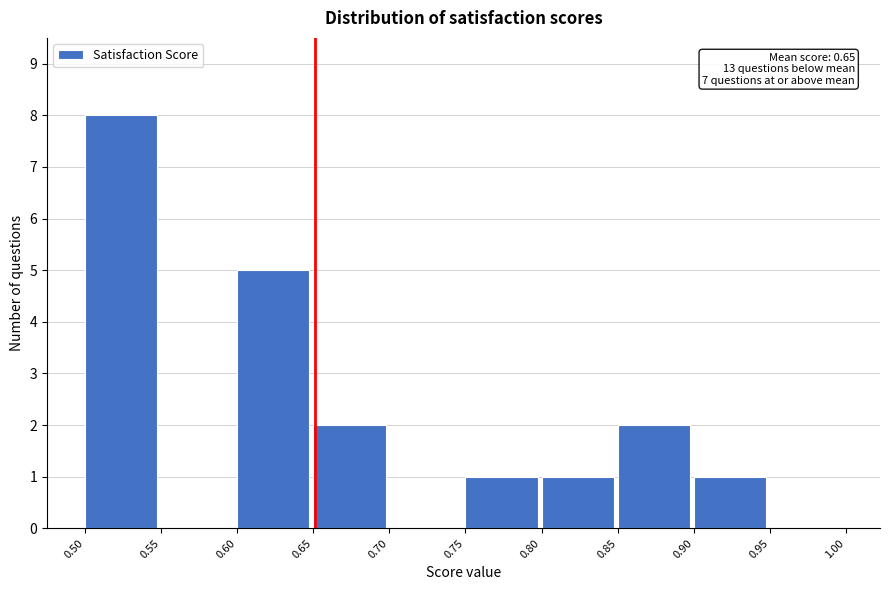

Over which range of the x-axis is the bar tallest?

0.50 to 0.55